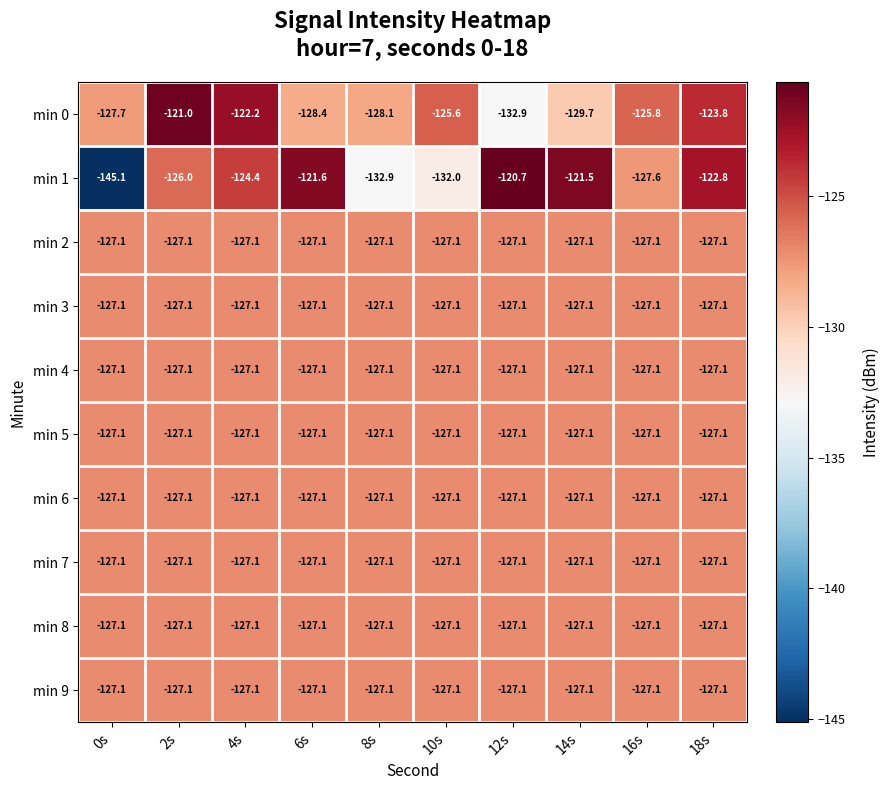

What is the total value across all series at 14s?

-1268.0